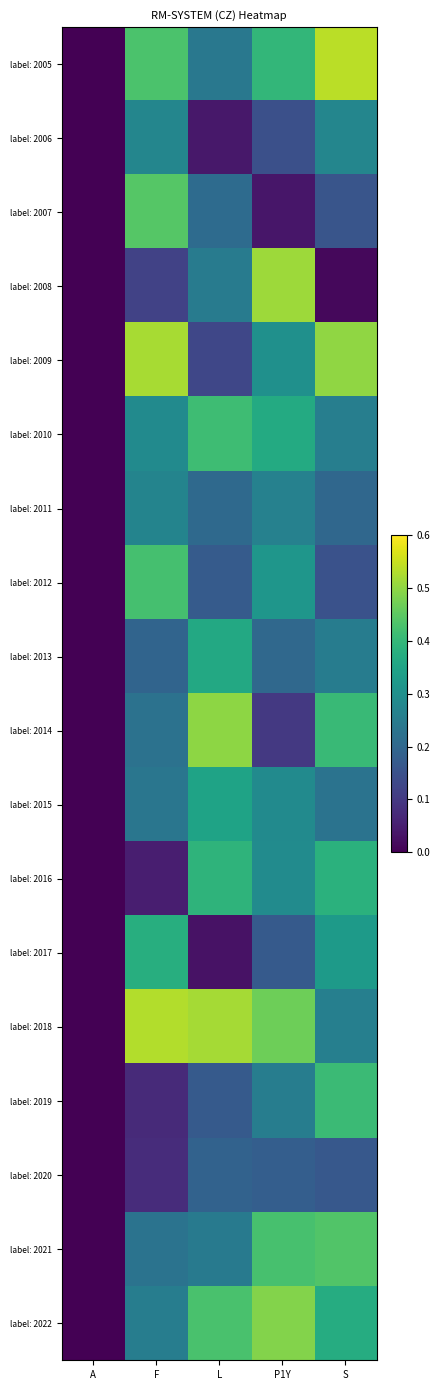

Rank the series by their maximum value, from highest to lowest.

label: 2005, label: 2018, label: 2009, label: 2008, label: 2014, label: 2022, label: 2007, label: 2021, label: 2012, label: 2010, label: 2019, label: 2016, label: 2017, label: 2013, label: 2015, label: 2006, label: 2011, label: 2020